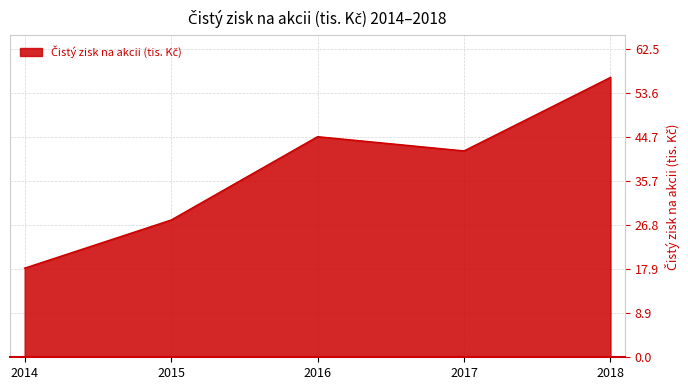

Where does the data first go above 41?

2016